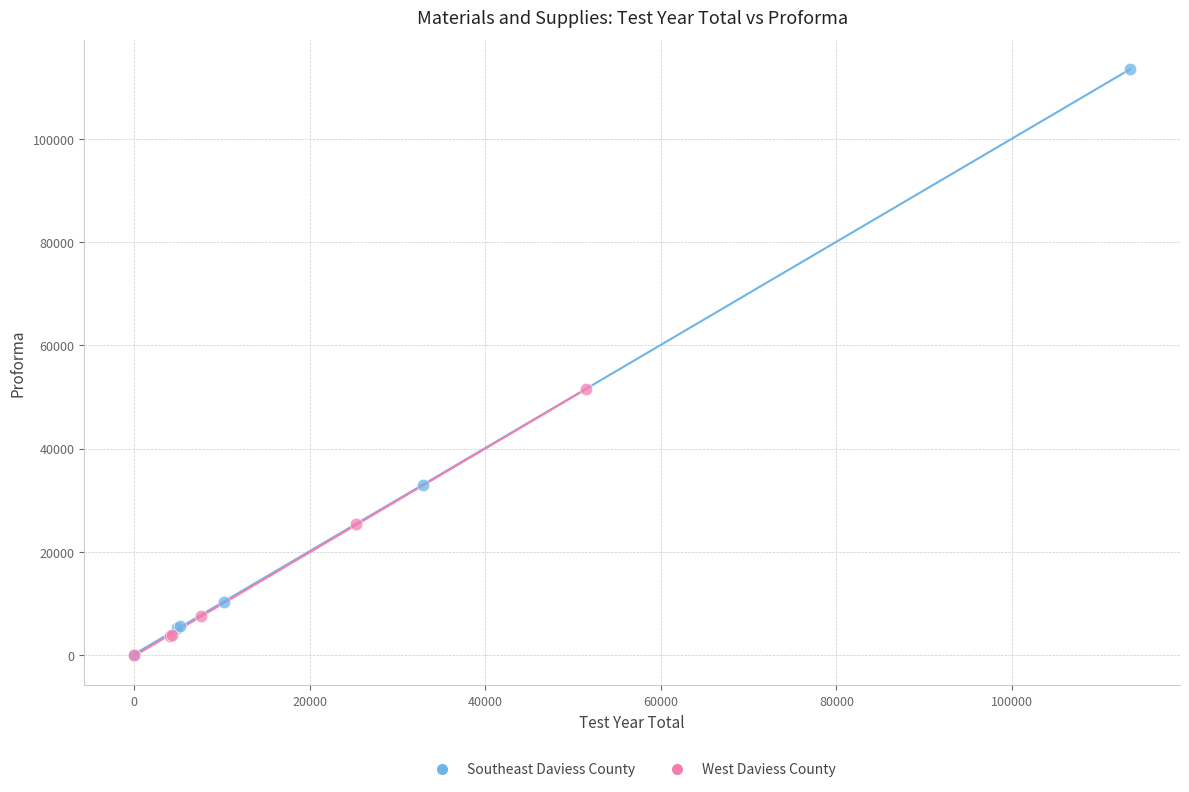

What are all the series names shown in the legend?

Southeast Daviess County, West Daviess County